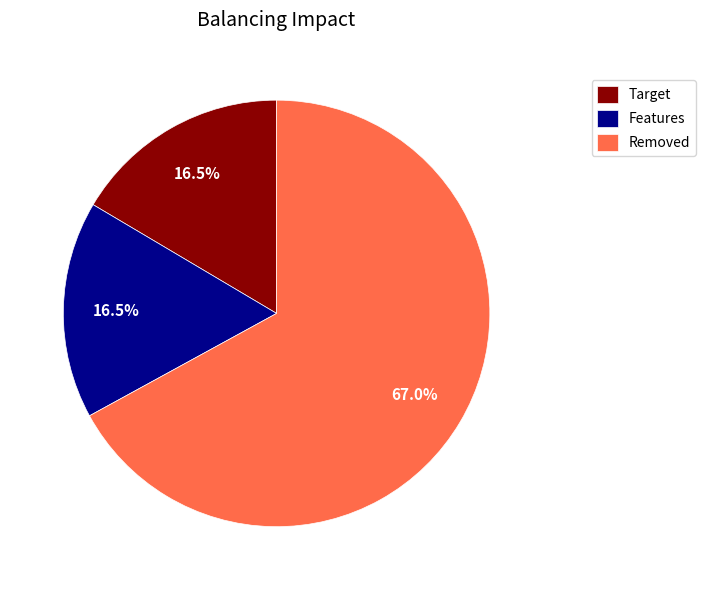

What is the largest slice in the pie chart?

Removed